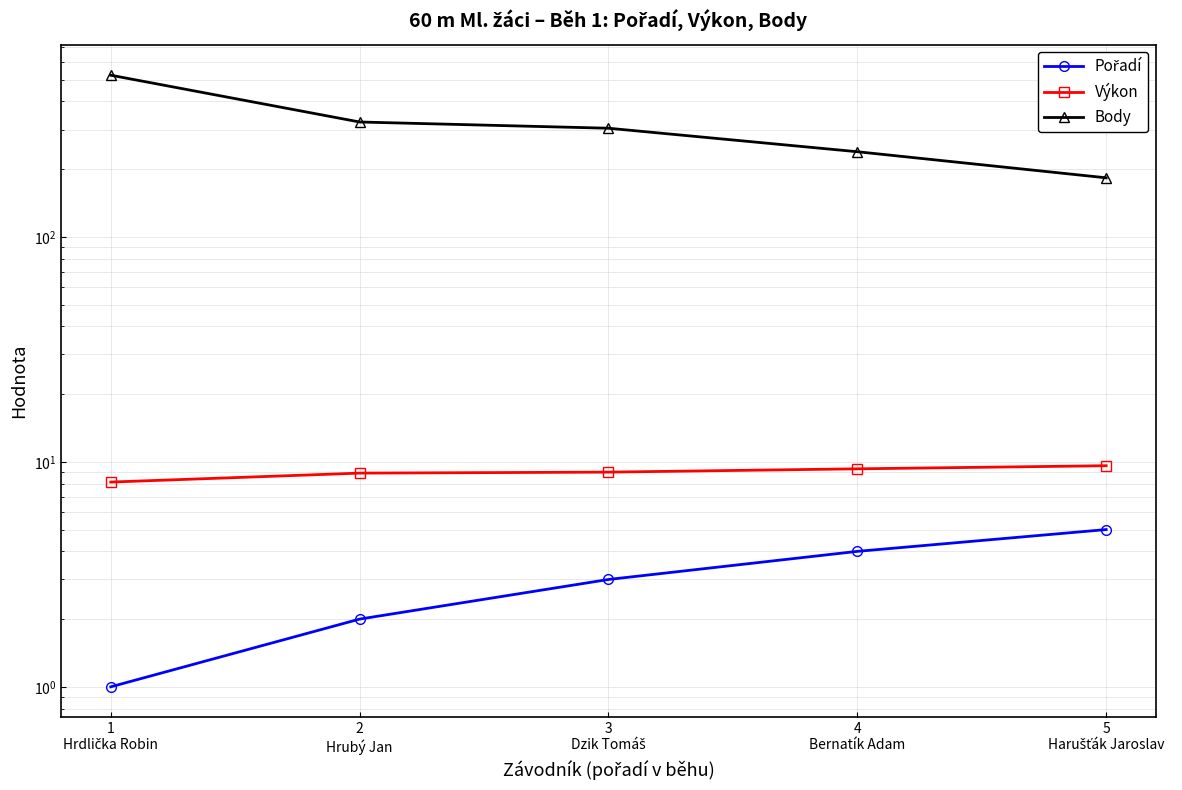

Reading right to left, what are all the values shown in this chart?

Pořadí: 5.0	4.0	3.0	2.0	1.0
Výkon: 9.6	9.3	9.0	8.9	8.1
Body: 183.0	239.0	304.0	324.0	523.0